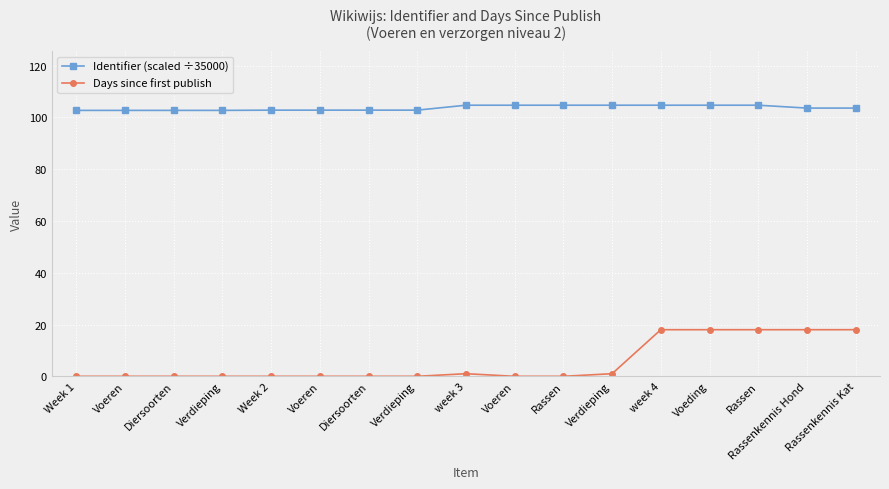

Which has a higher value, Voeren or week 3?

week 3